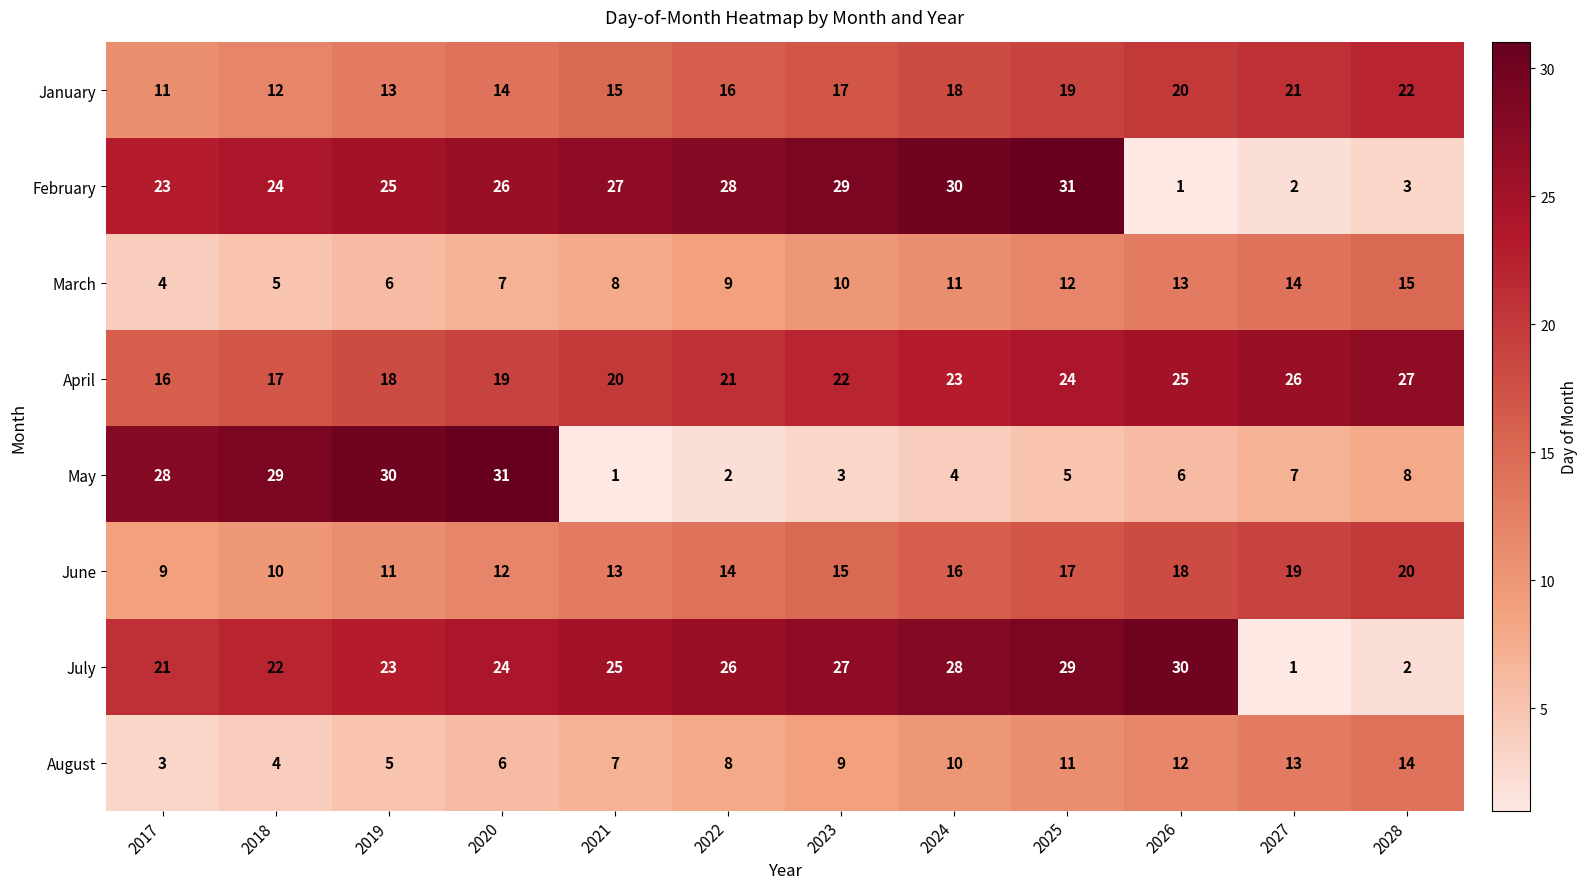

What is the greatest value displayed?

31